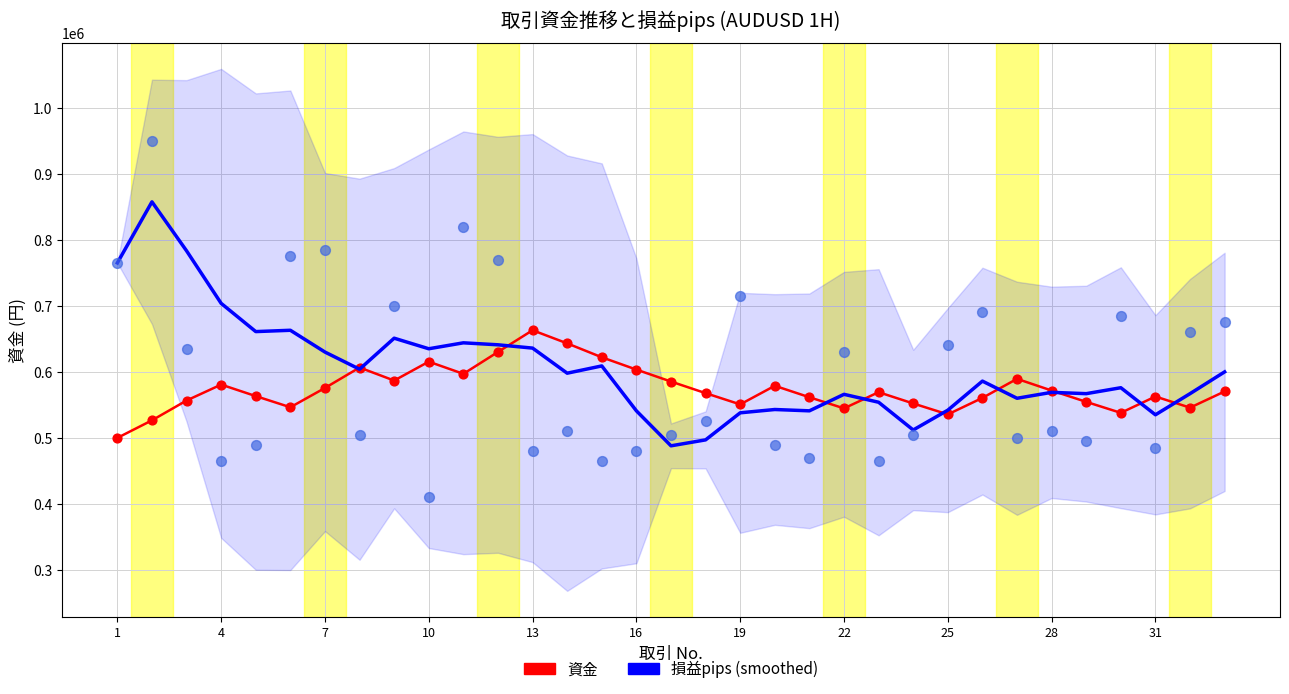

What are all the series names shown in the legend?

資金, 損益pips (smoothed)